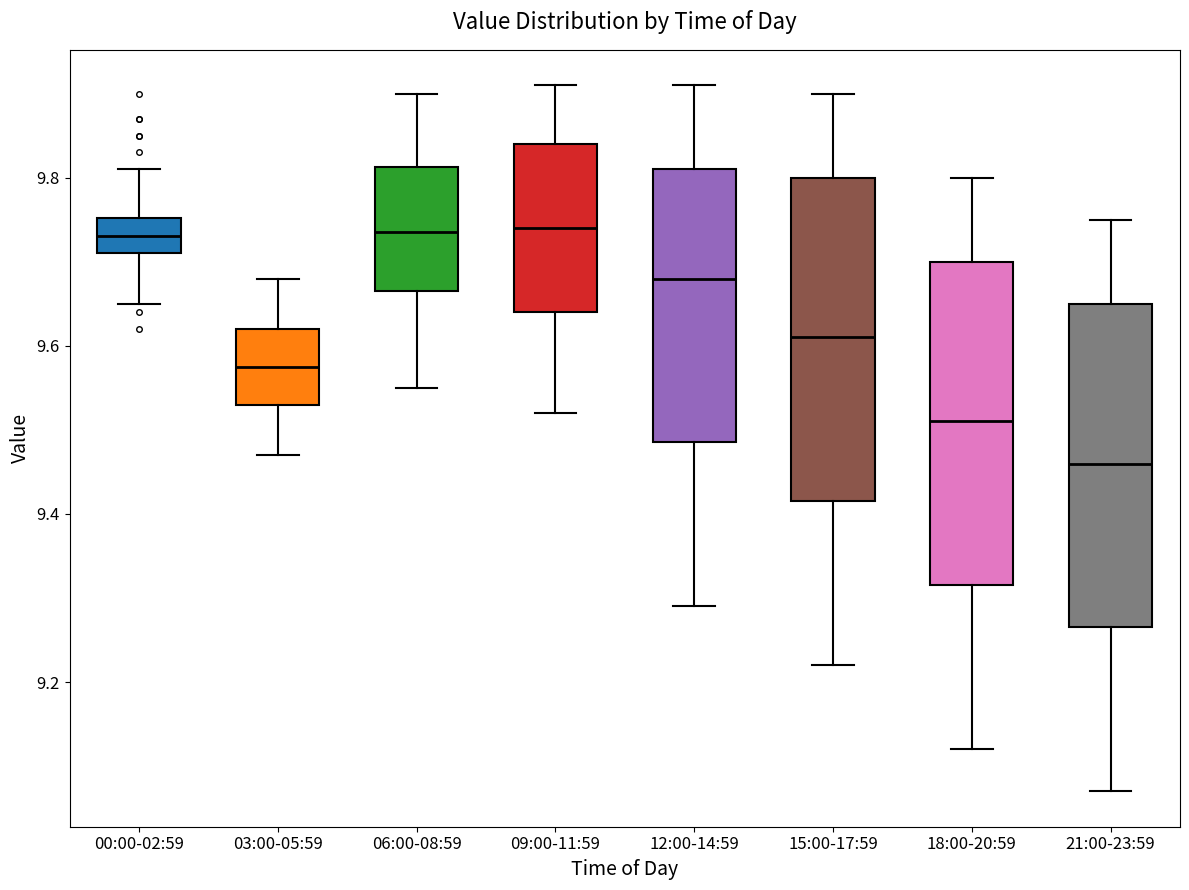

Reading left to right, transcribe this box plot: for each box, give where its median line is, the range the box spans, and where its two whiskers end, as read against the y-axis. The values are not printed on the chart, so give them approximately, as read against the axis.

00:00-02:59: median 9.74, box 9.72 to 9.76, whiskers 9.66 to 9.82
03:00-05:59: median 9.58, box 9.54 to 9.62, whiskers 9.48 to 9.68
06:00-08:59: median 9.74, box 9.66 to 9.82, whiskers 9.56 to 9.90
09:00-11:59: median 9.74, box 9.64 to 9.84, whiskers 9.52 to 9.92
12:00-14:59: median 9.68, box 9.48 to 9.82, whiskers 9.30 to 9.92
15:00-17:59: median 9.62, box 9.42 to 9.80, whiskers 9.22 to 9.90
18:00-20:59: median 9.52, box 9.32 to 9.70, whiskers 9.12 to 9.80
21:00-23:59: median 9.46, box 9.26 to 9.66, whiskers 9.08 to 9.76